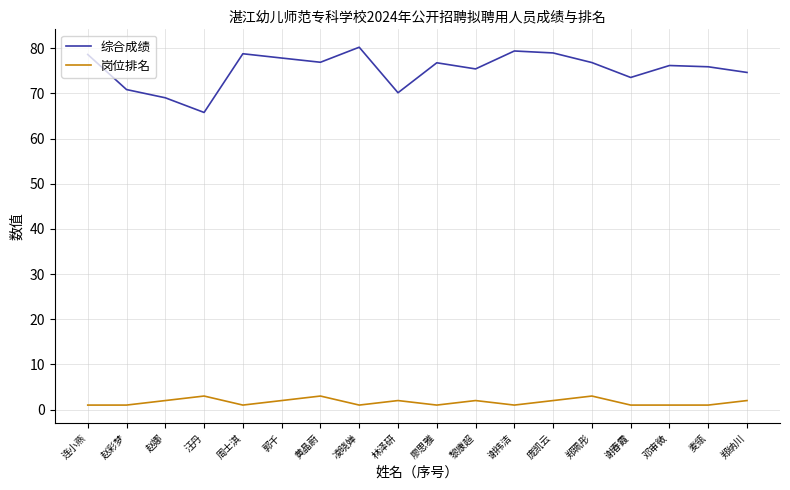

Rank the series by their maximum value, from highest to lowest.

综合成绩, 岗位排名